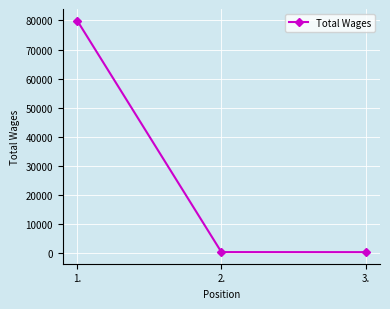

The value at 1. is 79927. True or false?

True